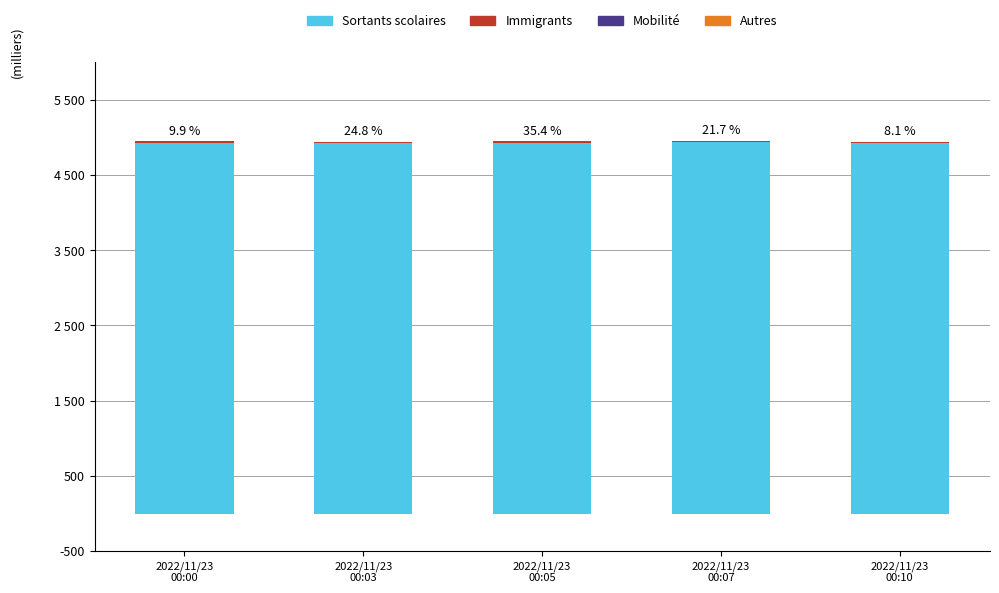

How many groups of bars are there?

5